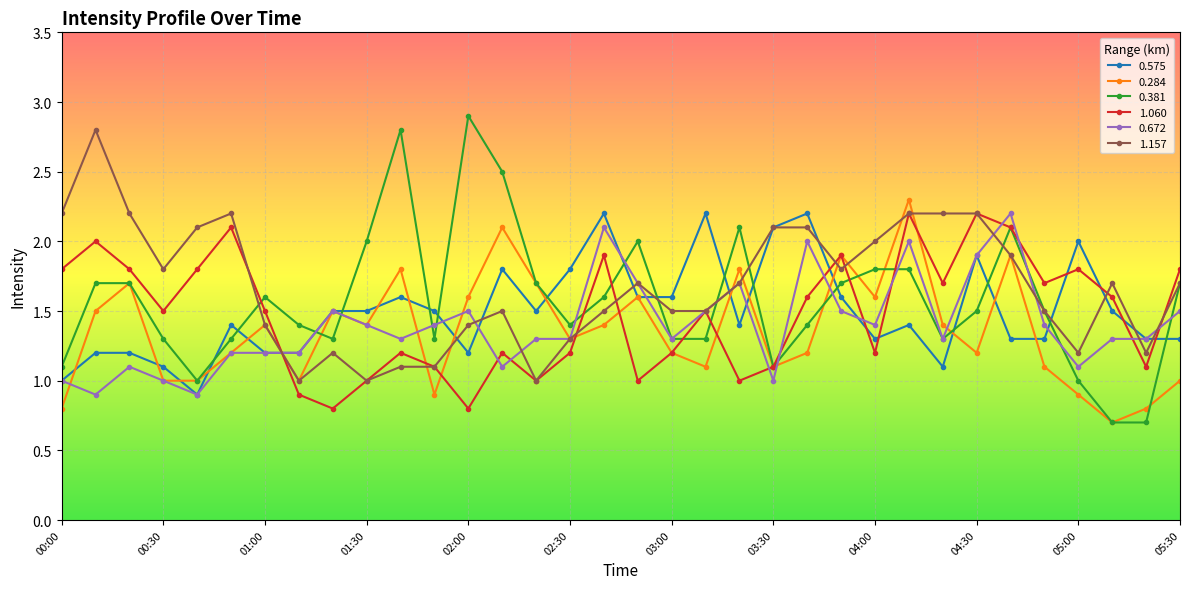

How many intersections are there between 0.381 and 0.575?

16